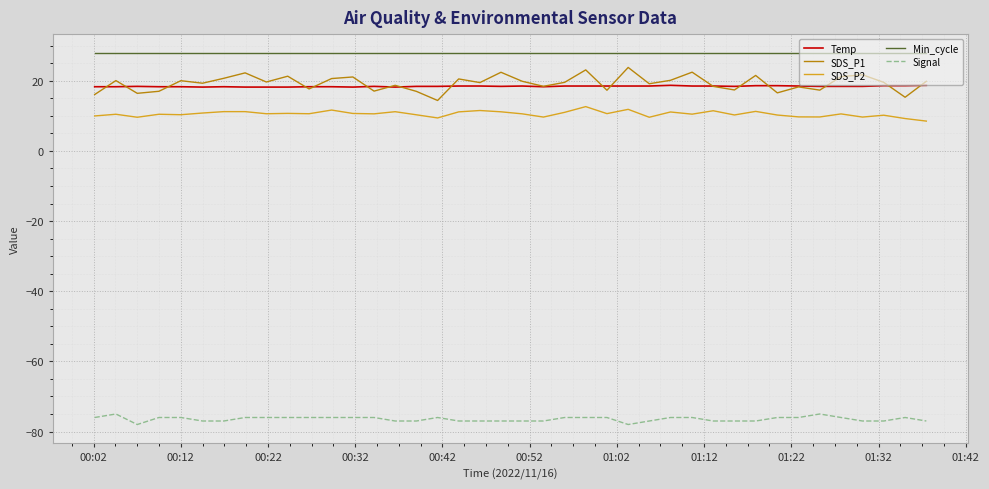

What is the difference between the second highest and minimum values in the Signal series?

3.0